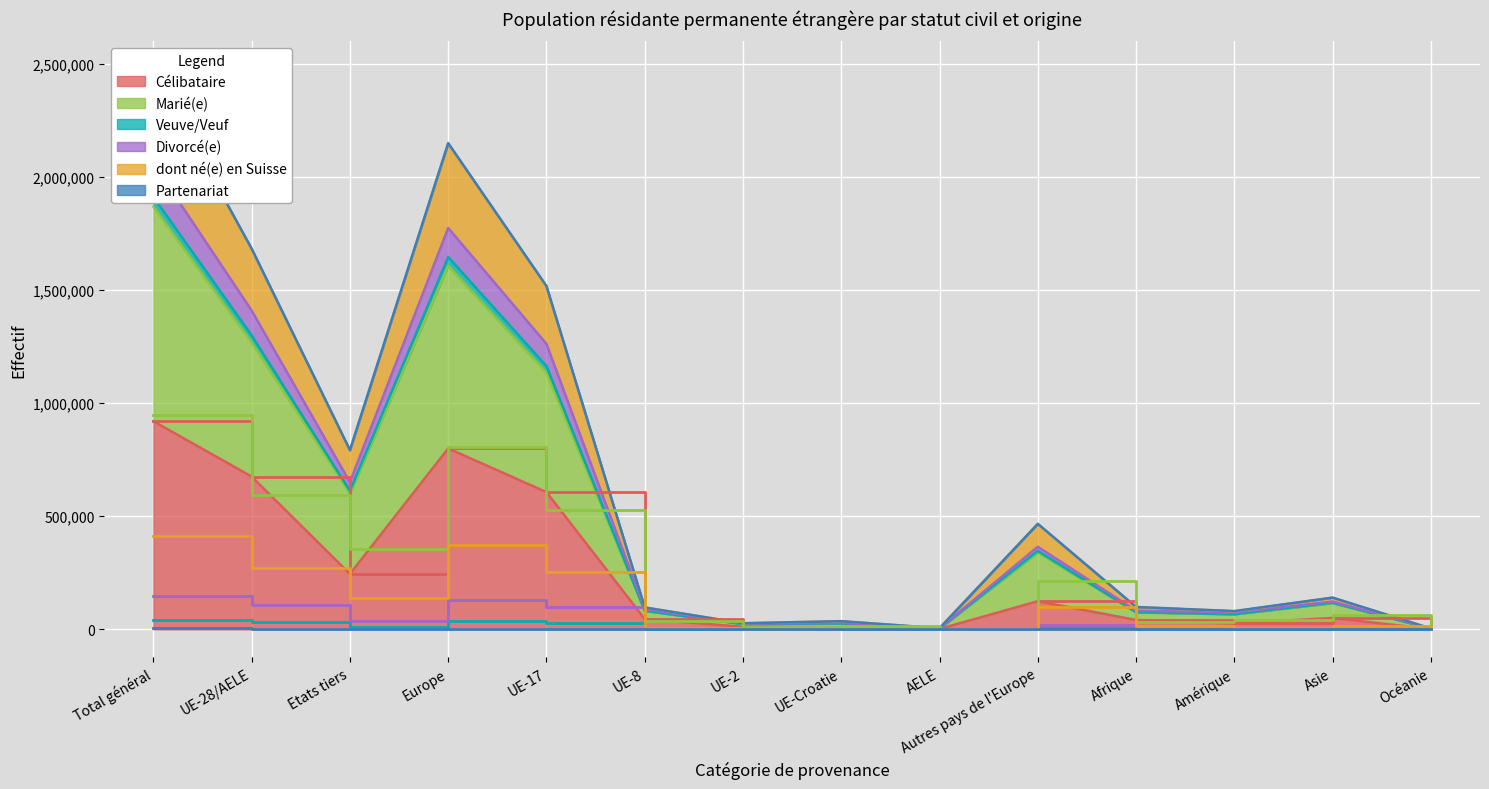

How many interior local peaks does the Célibataire series have?

3